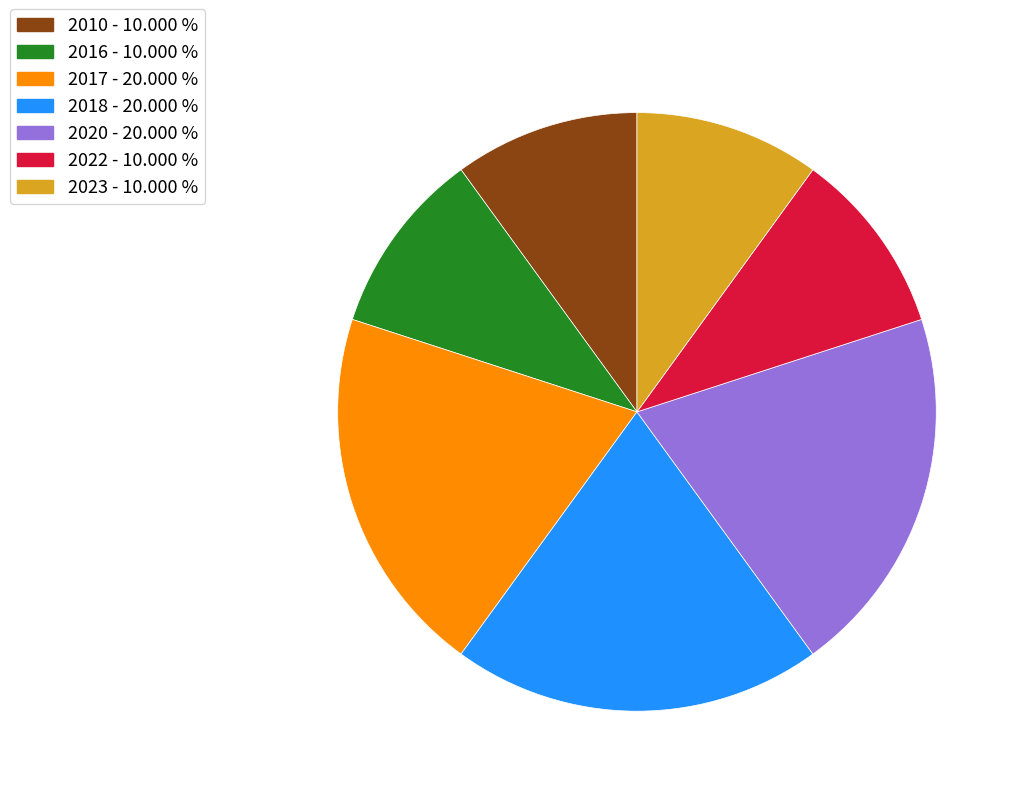

How many segments does this pie chart have?

7